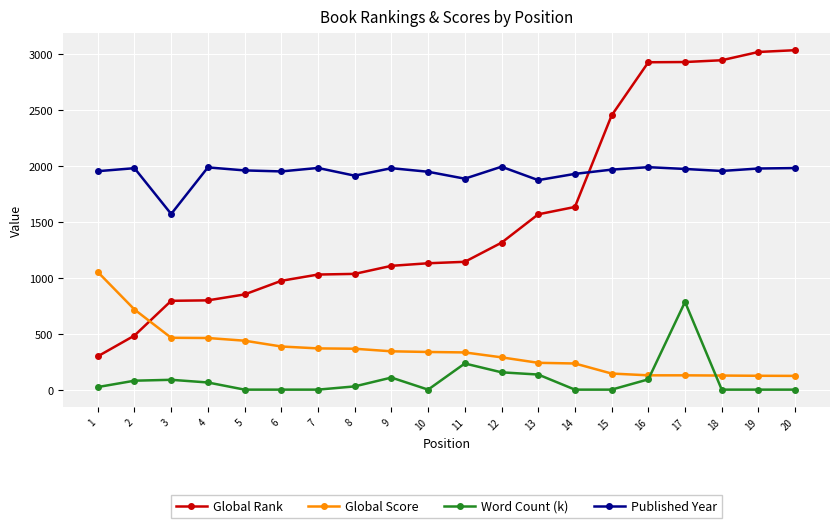

What is the total value across all series at 6?

3313